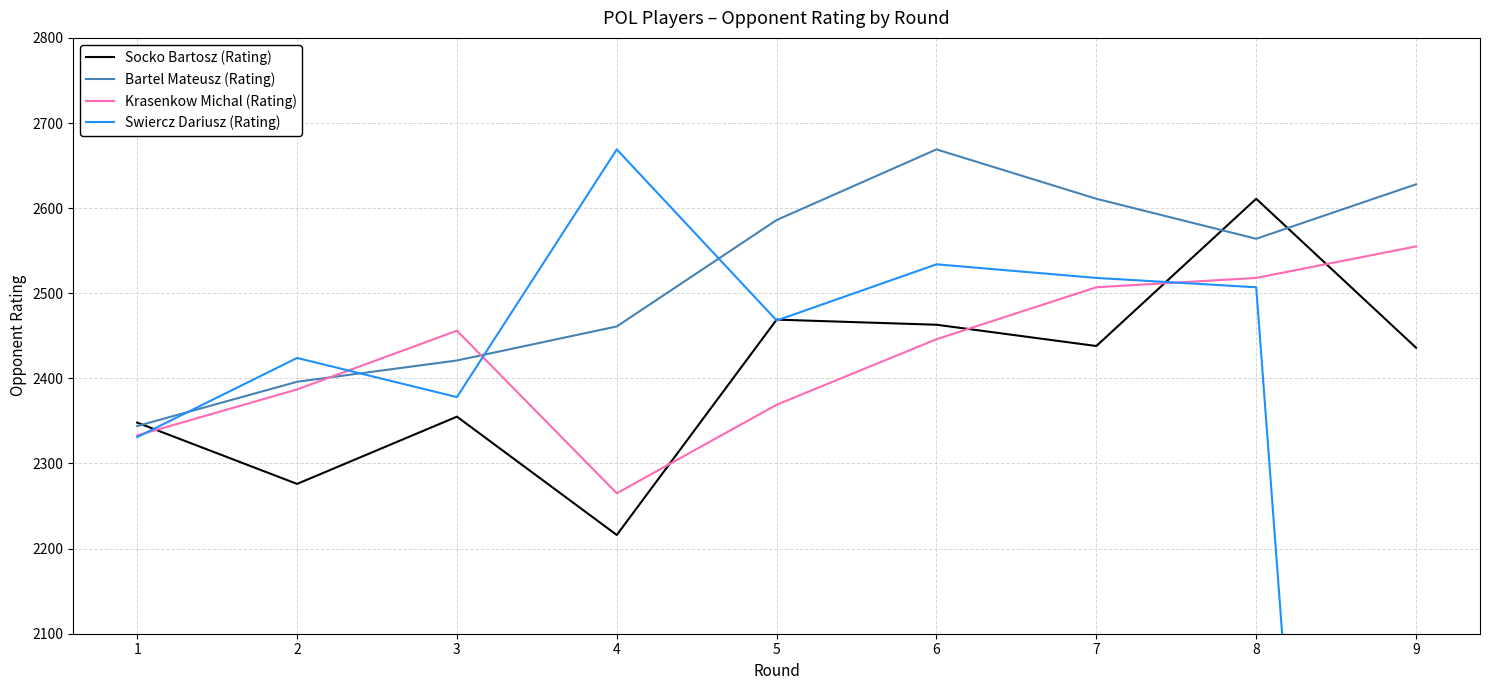

What is the value of the Socko Bartosz (Rating) point at the 8th from the left?

2611